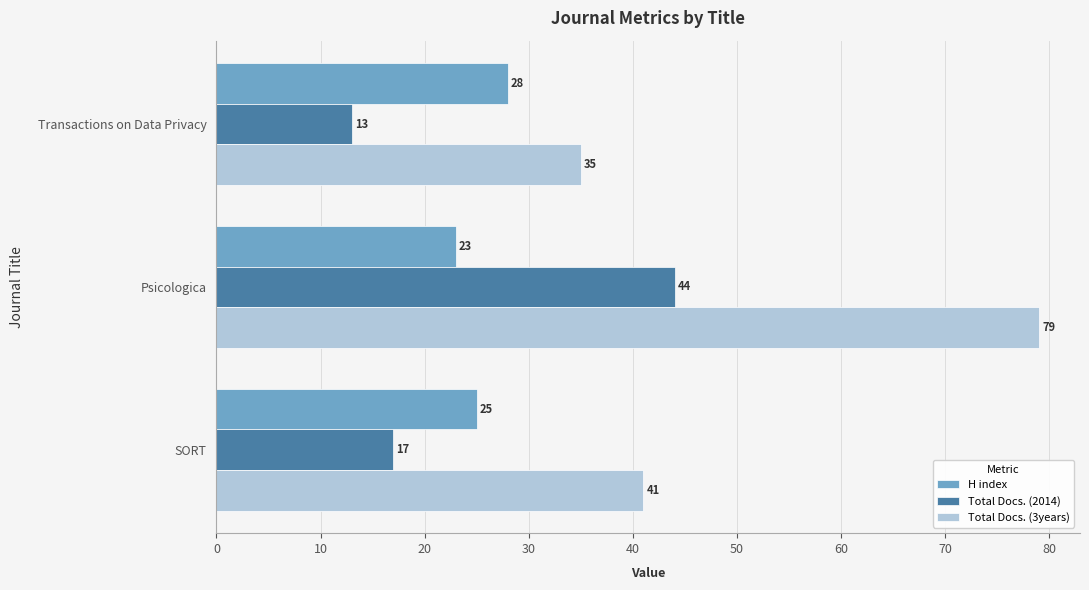

How many Total Docs. (3years) values are between 35 and 79?

3